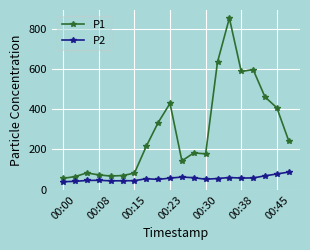

What is the value of the P1 point at the 4th from the left?

72.7